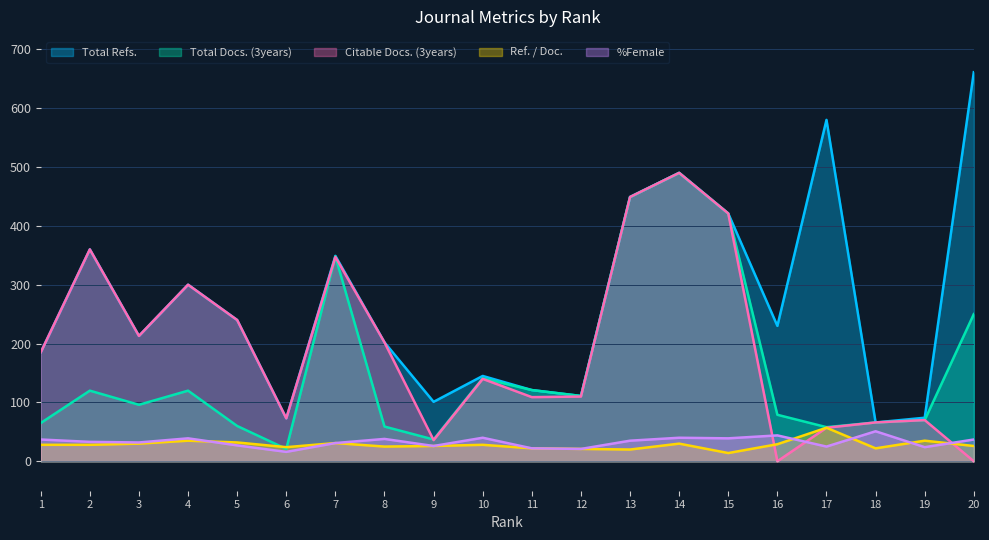

The Total Refs. series shows 794 at 14. True or false?

False